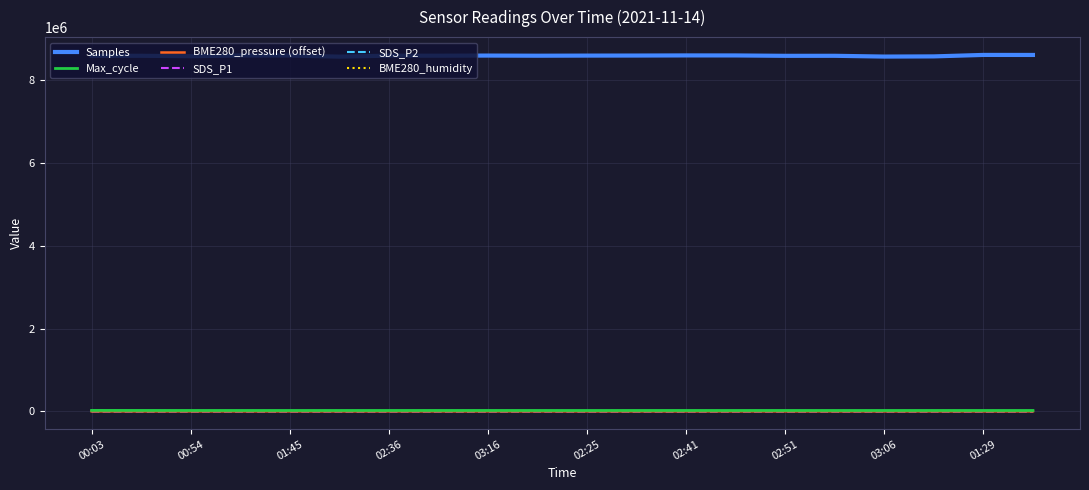

What is the maximum value shown in the chart?

8617067.0